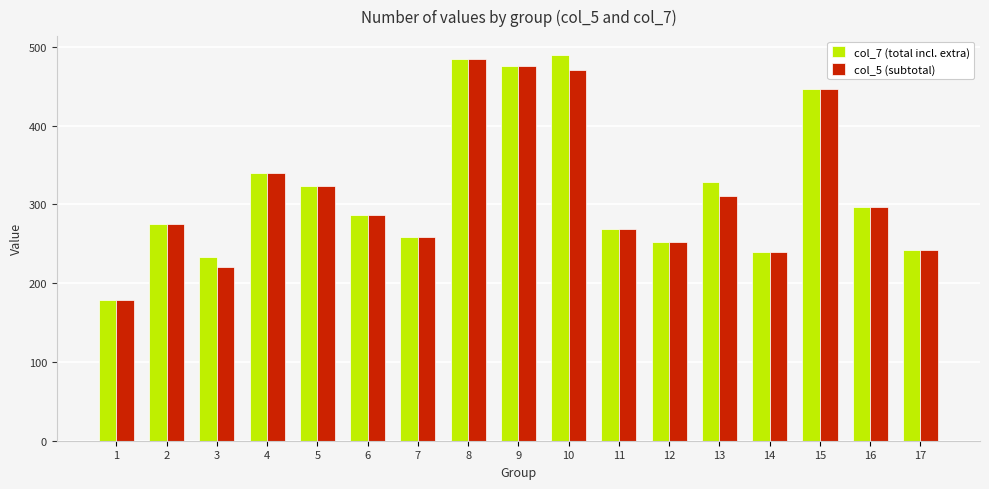

How many groups of bars are there?

17